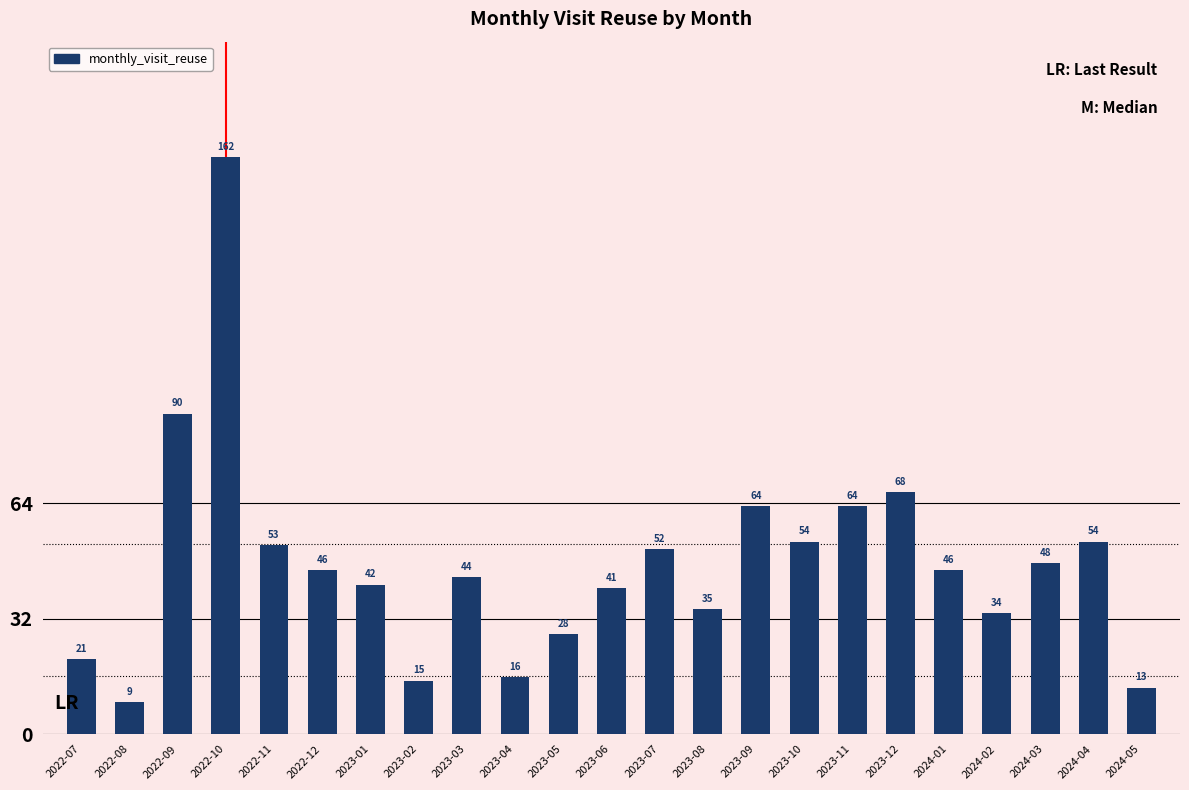

What is the change in value from 2022-12 to 2024-04?

+8